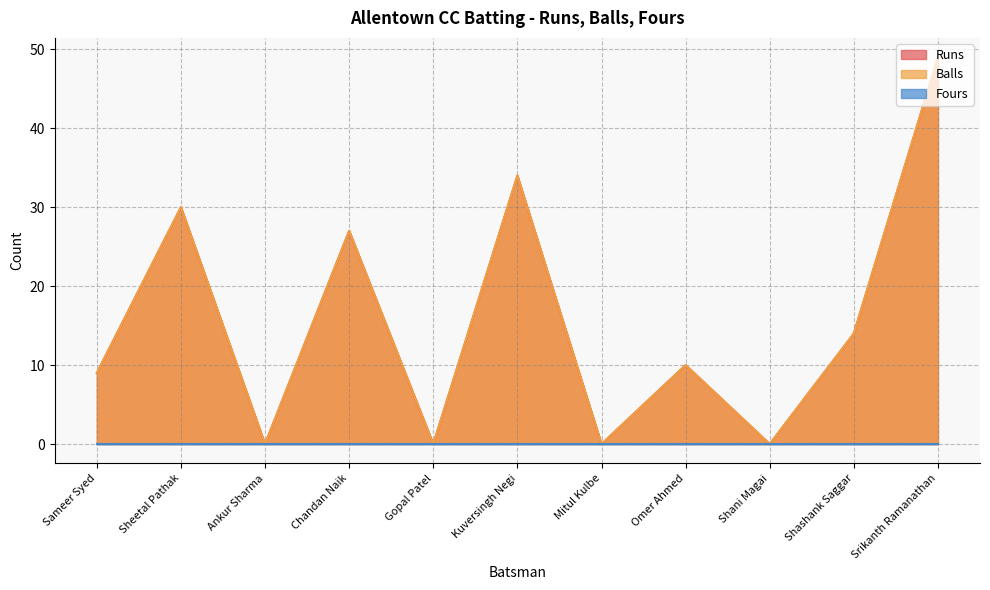

True or false: Runs has more than 0 points higher than both neighbors.

True